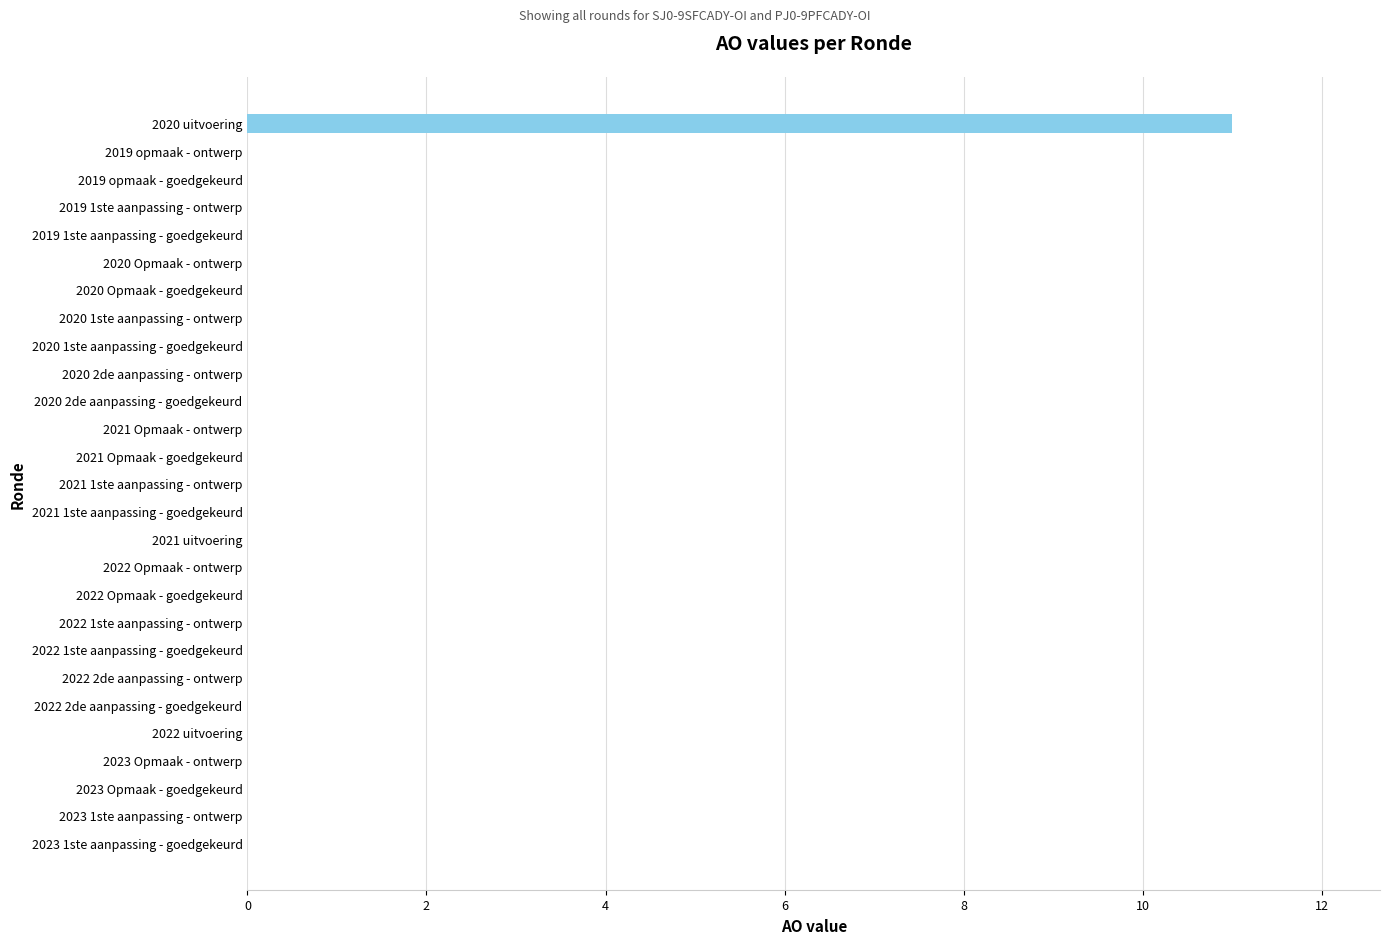

Are the bars horizontal?

Yes